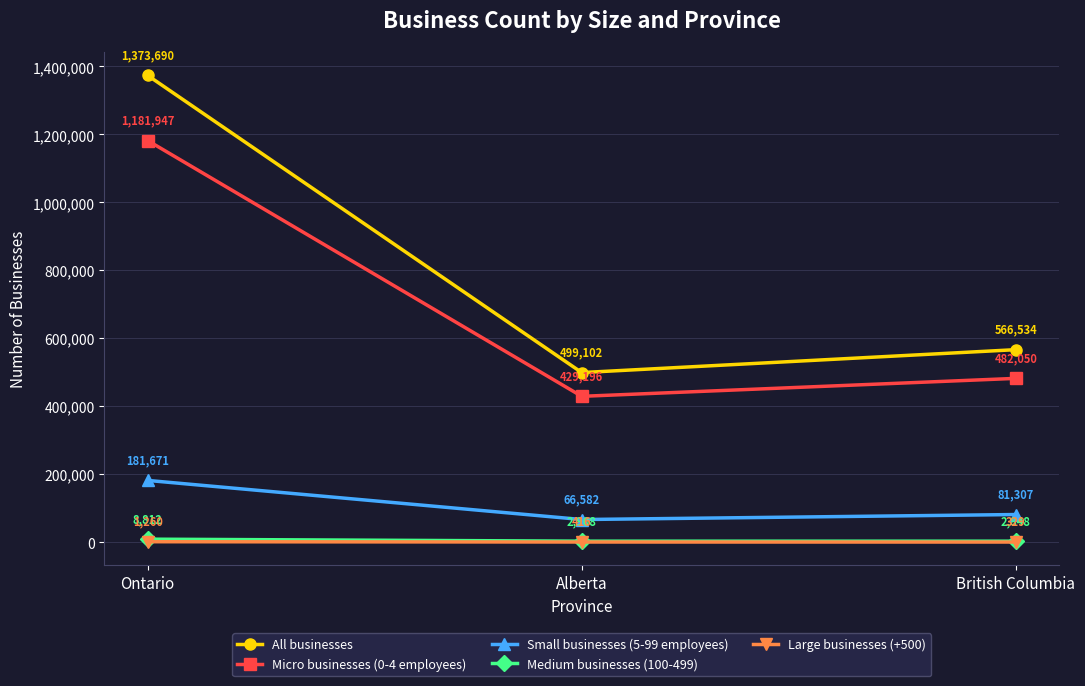

What position from the left is British Columbia?

3